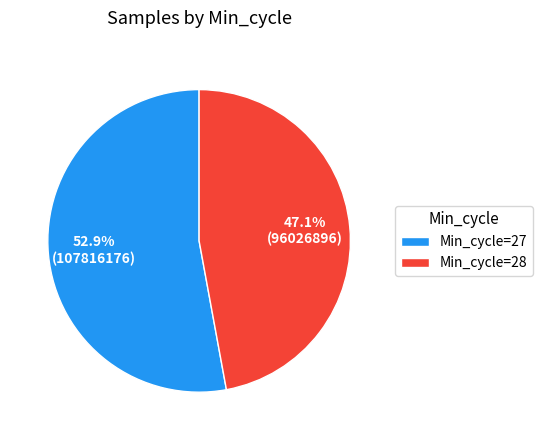

Is there a majority slice in this chart?

Yes